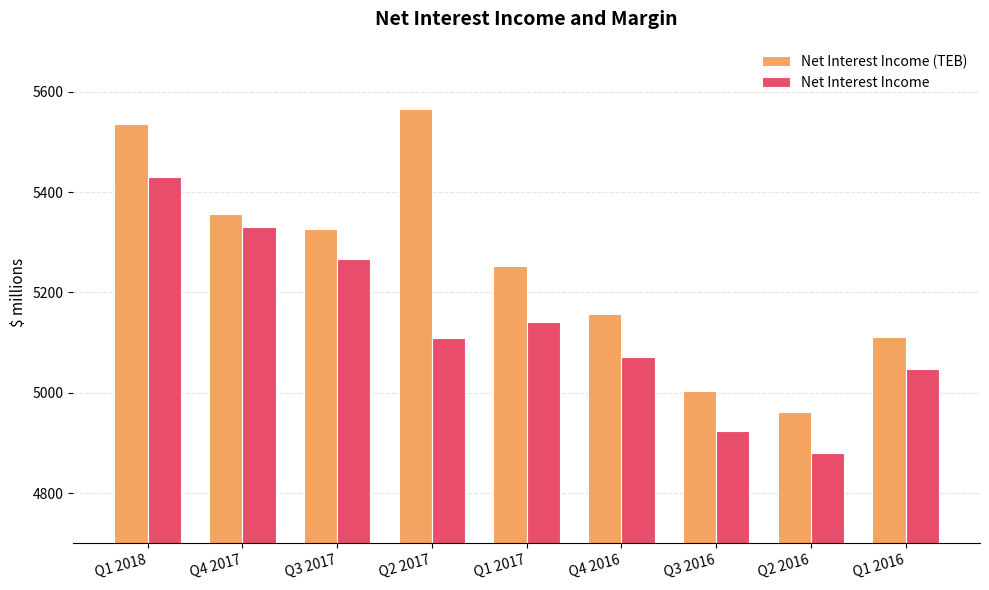

Does the chart contain stacked bars?

No